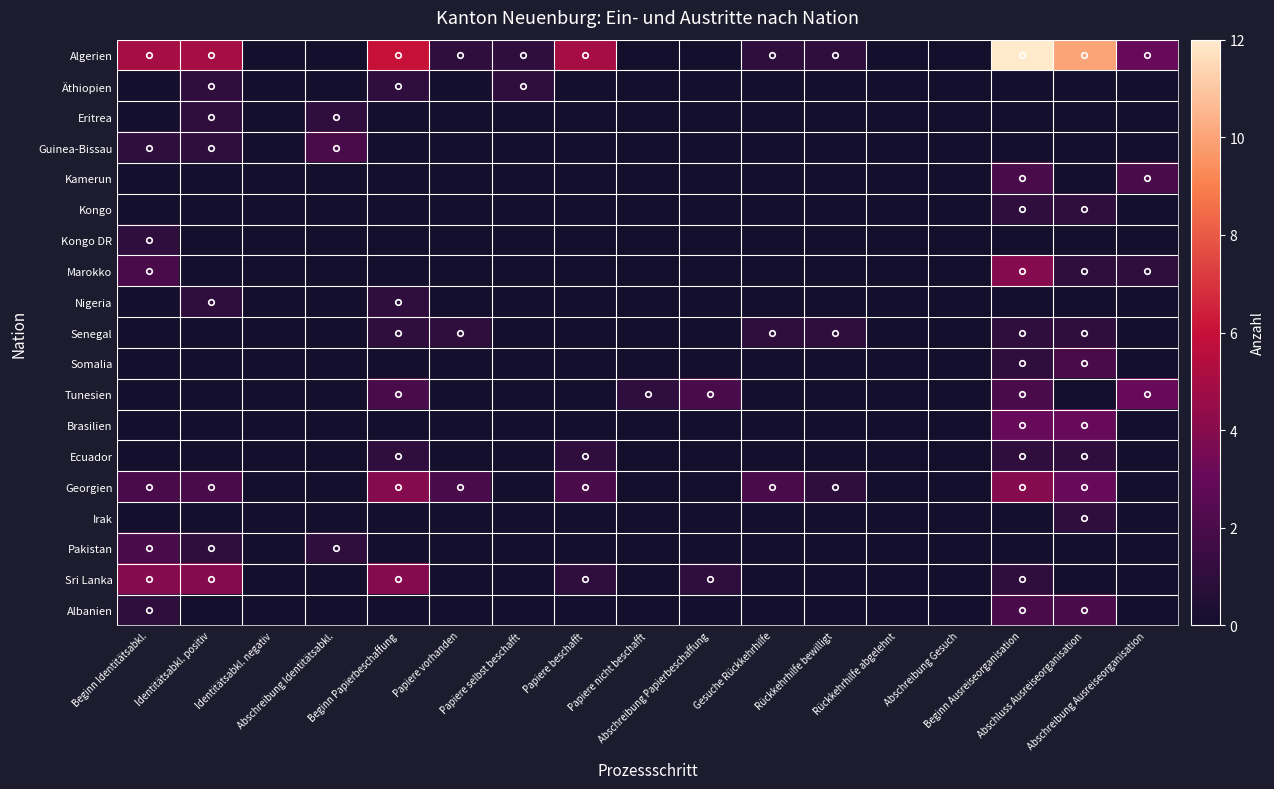

Reading right to left, extract all data points from this chart.

Algerien: Abschreibung Ausreiseorganisation=3	Abschluss Ausreiseorganisation=10	Beginn Ausreiseorganisation=12	Abschreibung Gesuch=0	Rückkehrhilfe abgelehnt=0	Rückkehrhilfe bewilligt=1	Gesuche Rückkehrhilfe=1	Abschreibung Papierbeschaffung=0	Papiere nicht beschafft=0	Papiere beschafft=5	Papiere selbst beschafft=1	Papiere vorhanden=1	Beginn Papierbeschaffung=6	Abschreibung Identitätsabkl.=0	Identitätsabkl. negativ=0	Identitätsabkl. positiv=5	Beginn Identitätsabkl.=5
Äthiopien: Abschreibung Ausreiseorganisation=0	Abschluss Ausreiseorganisation=0	Beginn Ausreiseorganisation=0	Abschreibung Gesuch=0	Rückkehrhilfe abgelehnt=0	Rückkehrhilfe bewilligt=0	Gesuche Rückkehrhilfe=0	Abschreibung Papierbeschaffung=0	Papiere nicht beschafft=0	Papiere beschafft=0	Papiere selbst beschafft=1	Papiere vorhanden=0	Beginn Papierbeschaffung=1	Abschreibung Identitätsabkl.=0	Identitätsabkl. negativ=0	Identitätsabkl. positiv=1	Beginn Identitätsabkl.=0
Eritrea: Abschreibung Ausreiseorganisation=0	Abschluss Ausreiseorganisation=0	Beginn Ausreiseorganisation=0	Abschreibung Gesuch=0	Rückkehrhilfe abgelehnt=0	Rückkehrhilfe bewilligt=0	Gesuche Rückkehrhilfe=0	Abschreibung Papierbeschaffung=0	Papiere nicht beschafft=0	Papiere beschafft=0	Papiere selbst beschafft=0	Papiere vorhanden=0	Beginn Papierbeschaffung=0	Abschreibung Identitätsabkl.=1	Identitätsabkl. negativ=0	Identitätsabkl. positiv=1	Beginn Identitätsabkl.=0
Guinea-Bissau: Abschreibung Ausreiseorganisation=0	Abschluss Ausreiseorganisation=0	Beginn Ausreiseorganisation=0	Abschreibung Gesuch=0	Rückkehrhilfe abgelehnt=0	Rückkehrhilfe bewilligt=0	Gesuche Rückkehrhilfe=0	Abschreibung Papierbeschaffung=0	Papiere nicht beschafft=0	Papiere beschafft=0	Papiere selbst beschafft=0	Papiere vorhanden=0	Beginn Papierbeschaffung=0	Abschreibung Identitätsabkl.=2	Identitätsabkl. negativ=0	Identitätsabkl. positiv=1	Beginn Identitätsabkl.=1
Kamerun: Abschreibung Ausreiseorganisation=2	Abschluss Ausreiseorganisation=0	Beginn Ausreiseorganisation=2	Abschreibung Gesuch=0	Rückkehrhilfe abgelehnt=0	Rückkehrhilfe bewilligt=0	Gesuche Rückkehrhilfe=0	Abschreibung Papierbeschaffung=0	Papiere nicht beschafft=0	Papiere beschafft=0	Papiere selbst beschafft=0	Papiere vorhanden=0	Beginn Papierbeschaffung=0	Abschreibung Identitätsabkl.=0	Identitätsabkl. negativ=0	Identitätsabkl. positiv=0	Beginn Identitätsabkl.=0
Kongo: Abschreibung Ausreiseorganisation=0	Abschluss Ausreiseorganisation=1	Beginn Ausreiseorganisation=1	Abschreibung Gesuch=0	Rückkehrhilfe abgelehnt=0	Rückkehrhilfe bewilligt=0	Gesuche Rückkehrhilfe=0	Abschreibung Papierbeschaffung=0	Papiere nicht beschafft=0	Papiere beschafft=0	Papiere selbst beschafft=0	Papiere vorhanden=0	Beginn Papierbeschaffung=0	Abschreibung Identitätsabkl.=0	Identitätsabkl. negativ=0	Identitätsabkl. positiv=0	Beginn Identitätsabkl.=0
Kongo DR: Abschreibung Ausreiseorganisation=0	Abschluss Ausreiseorganisation=0	Beginn Ausreiseorganisation=0	Abschreibung Gesuch=0	Rückkehrhilfe abgelehnt=0	Rückkehrhilfe bewilligt=0	Gesuche Rückkehrhilfe=0	Abschreibung Papierbeschaffung=0	Papiere nicht beschafft=0	Papiere beschafft=0	Papiere selbst beschafft=0	Papiere vorhanden=0	Beginn Papierbeschaffung=0	Abschreibung Identitätsabkl.=0	Identitätsabkl. negativ=0	Identitätsabkl. positiv=0	Beginn Identitätsabkl.=1
Marokko: Abschreibung Ausreiseorganisation=1	Abschluss Ausreiseorganisation=1	Beginn Ausreiseorganisation=4	Abschreibung Gesuch=0	Rückkehrhilfe abgelehnt=0	Rückkehrhilfe bewilligt=0	Gesuche Rückkehrhilfe=0	Abschreibung Papierbeschaffung=0	Papiere nicht beschafft=0	Papiere beschafft=0	Papiere selbst beschafft=0	Papiere vorhanden=0	Beginn Papierbeschaffung=0	Abschreibung Identitätsabkl.=0	Identitätsabkl. negativ=0	Identitätsabkl. positiv=0	Beginn Identitätsabkl.=2
Nigeria: Abschreibung Ausreiseorganisation=0	Abschluss Ausreiseorganisation=0	Beginn Ausreiseorganisation=0	Abschreibung Gesuch=0	Rückkehrhilfe abgelehnt=0	Rückkehrhilfe bewilligt=0	Gesuche Rückkehrhilfe=0	Abschreibung Papierbeschaffung=0	Papiere nicht beschafft=0	Papiere beschafft=0	Papiere selbst beschafft=0	Papiere vorhanden=0	Beginn Papierbeschaffung=1	Abschreibung Identitätsabkl.=0	Identitätsabkl. negativ=0	Identitätsabkl. positiv=1	Beginn Identitätsabkl.=0
Senegal: Abschreibung Ausreiseorganisation=0	Abschluss Ausreiseorganisation=1	Beginn Ausreiseorganisation=1	Abschreibung Gesuch=0	Rückkehrhilfe abgelehnt=0	Rückkehrhilfe bewilligt=1	Gesuche Rückkehrhilfe=1	Abschreibung Papierbeschaffung=0	Papiere nicht beschafft=0	Papiere beschafft=0	Papiere selbst beschafft=0	Papiere vorhanden=1	Beginn Papierbeschaffung=1	Abschreibung Identitätsabkl.=0	Identitätsabkl. negativ=0	Identitätsabkl. positiv=0	Beginn Identitätsabkl.=0
Somalia: Abschreibung Ausreiseorganisation=0	Abschluss Ausreiseorganisation=2	Beginn Ausreiseorganisation=1	Abschreibung Gesuch=0	Rückkehrhilfe abgelehnt=0	Rückkehrhilfe bewilligt=0	Gesuche Rückkehrhilfe=0	Abschreibung Papierbeschaffung=0	Papiere nicht beschafft=0	Papiere beschafft=0	Papiere selbst beschafft=0	Papiere vorhanden=0	Beginn Papierbeschaffung=0	Abschreibung Identitätsabkl.=0	Identitätsabkl. negativ=0	Identitätsabkl. positiv=0	Beginn Identitätsabkl.=0
Tunesien: Abschreibung Ausreiseorganisation=3	Abschluss Ausreiseorganisation=0	Beginn Ausreiseorganisation=2	Abschreibung Gesuch=0	Rückkehrhilfe abgelehnt=0	Rückkehrhilfe bewilligt=0	Gesuche Rückkehrhilfe=0	Abschreibung Papierbeschaffung=2	Papiere nicht beschafft=1	Papiere beschafft=0	Papiere selbst beschafft=0	Papiere vorhanden=0	Beginn Papierbeschaffung=2	Abschreibung Identitätsabkl.=0	Identitätsabkl. negativ=0	Identitätsabkl. positiv=0	Beginn Identitätsabkl.=0
Brasilien: Abschreibung Ausreiseorganisation=0	Abschluss Ausreiseorganisation=3	Beginn Ausreiseorganisation=3	Abschreibung Gesuch=0	Rückkehrhilfe abgelehnt=0	Rückkehrhilfe bewilligt=0	Gesuche Rückkehrhilfe=0	Abschreibung Papierbeschaffung=0	Papiere nicht beschafft=0	Papiere beschafft=0	Papiere selbst beschafft=0	Papiere vorhanden=0	Beginn Papierbeschaffung=0	Abschreibung Identitätsabkl.=0	Identitätsabkl. negativ=0	Identitätsabkl. positiv=0	Beginn Identitätsabkl.=0
Ecuador: Abschreibung Ausreiseorganisation=0	Abschluss Ausreiseorganisation=1	Beginn Ausreiseorganisation=1	Abschreibung Gesuch=0	Rückkehrhilfe abgelehnt=0	Rückkehrhilfe bewilligt=0	Gesuche Rückkehrhilfe=0	Abschreibung Papierbeschaffung=0	Papiere nicht beschafft=0	Papiere beschafft=1	Papiere selbst beschafft=0	Papiere vorhanden=0	Beginn Papierbeschaffung=1	Abschreibung Identitätsabkl.=0	Identitätsabkl. negativ=0	Identitätsabkl. positiv=0	Beginn Identitätsabkl.=0
Georgien: Abschreibung Ausreiseorganisation=0	Abschluss Ausreiseorganisation=3	Beginn Ausreiseorganisation=4	Abschreibung Gesuch=0	Rückkehrhilfe abgelehnt=0	Rückkehrhilfe bewilligt=1	Gesuche Rückkehrhilfe=2	Abschreibung Papierbeschaffung=0	Papiere nicht beschafft=0	Papiere beschafft=2	Papiere selbst beschafft=0	Papiere vorhanden=2	Beginn Papierbeschaffung=4	Abschreibung Identitätsabkl.=0	Identitätsabkl. negativ=0	Identitätsabkl. positiv=2	Beginn Identitätsabkl.=2
Irak: Abschreibung Ausreiseorganisation=0	Abschluss Ausreiseorganisation=1	Beginn Ausreiseorganisation=0	Abschreibung Gesuch=0	Rückkehrhilfe abgelehnt=0	Rückkehrhilfe bewilligt=0	Gesuche Rückkehrhilfe=0	Abschreibung Papierbeschaffung=0	Papiere nicht beschafft=0	Papiere beschafft=0	Papiere selbst beschafft=0	Papiere vorhanden=0	Beginn Papierbeschaffung=0	Abschreibung Identitätsabkl.=0	Identitätsabkl. negativ=0	Identitätsabkl. positiv=0	Beginn Identitätsabkl.=0
Pakistan: Abschreibung Ausreiseorganisation=0	Abschluss Ausreiseorganisation=0	Beginn Ausreiseorganisation=0	Abschreibung Gesuch=0	Rückkehrhilfe abgelehnt=0	Rückkehrhilfe bewilligt=0	Gesuche Rückkehrhilfe=0	Abschreibung Papierbeschaffung=0	Papiere nicht beschafft=0	Papiere beschafft=0	Papiere selbst beschafft=0	Papiere vorhanden=0	Beginn Papierbeschaffung=0	Abschreibung Identitätsabkl.=1	Identitätsabkl. negativ=0	Identitätsabkl. positiv=1	Beginn Identitätsabkl.=2
Sri Lanka: Abschreibung Ausreiseorganisation=0	Abschluss Ausreiseorganisation=0	Beginn Ausreiseorganisation=1	Abschreibung Gesuch=0	Rückkehrhilfe abgelehnt=0	Rückkehrhilfe bewilligt=0	Gesuche Rückkehrhilfe=0	Abschreibung Papierbeschaffung=1	Papiere nicht beschafft=0	Papiere beschafft=1	Papiere selbst beschafft=0	Papiere vorhanden=0	Beginn Papierbeschaffung=4	Abschreibung Identitätsabkl.=0	Identitätsabkl. negativ=0	Identitätsabkl. positiv=4	Beginn Identitätsabkl.=4
Albanien: Abschreibung Ausreiseorganisation=0	Abschluss Ausreiseorganisation=2	Beginn Ausreiseorganisation=2	Abschreibung Gesuch=0	Rückkehrhilfe abgelehnt=0	Rückkehrhilfe bewilligt=0	Gesuche Rückkehrhilfe=0	Abschreibung Papierbeschaffung=0	Papiere nicht beschafft=0	Papiere beschafft=0	Papiere selbst beschafft=0	Papiere vorhanden=0	Beginn Papierbeschaffung=0	Abschreibung Identitätsabkl.=0	Identitätsabkl. negativ=0	Identitätsabkl. positiv=0	Beginn Identitätsabkl.=1